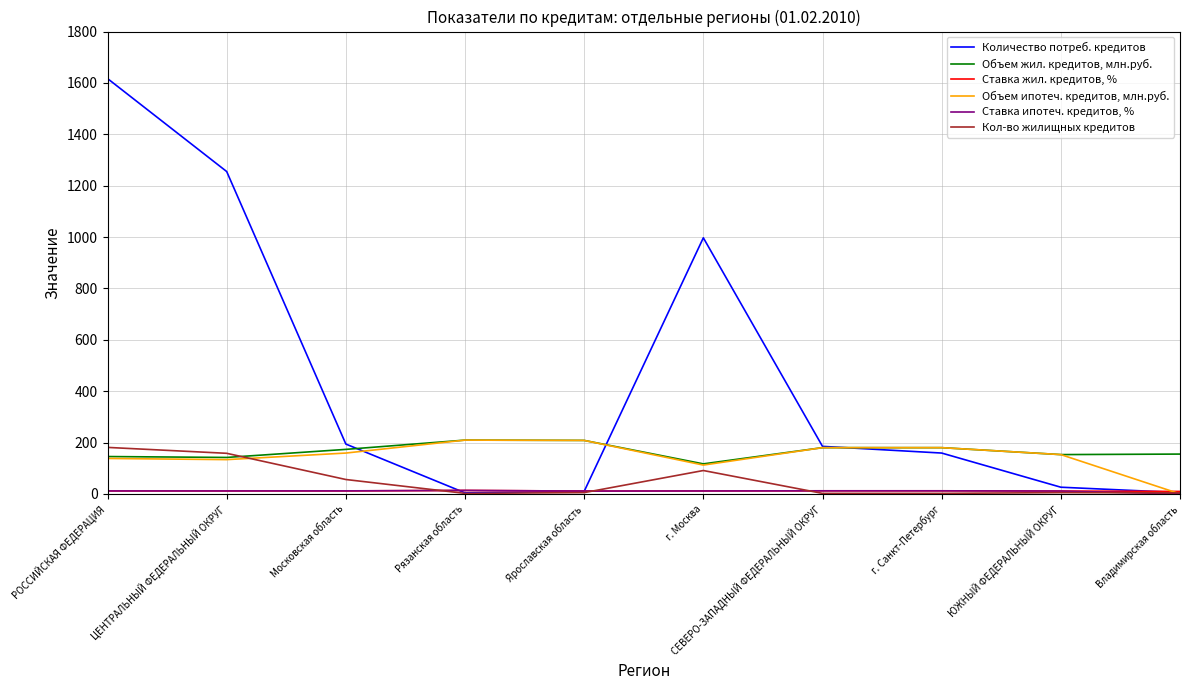

Which series has the largest total across all categories?

Количество потреб. кредитов